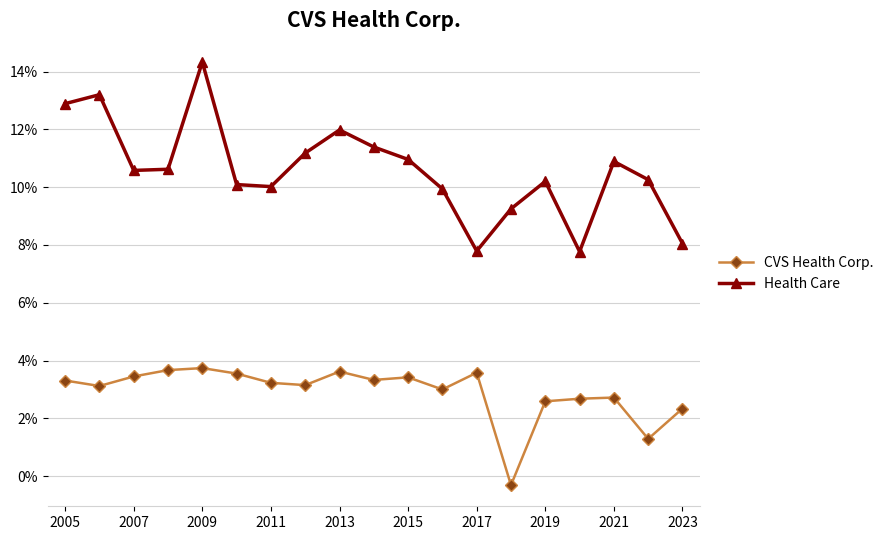

Rank the series by their average value, from highest to lowest.

Health Care, CVS Health Corp.